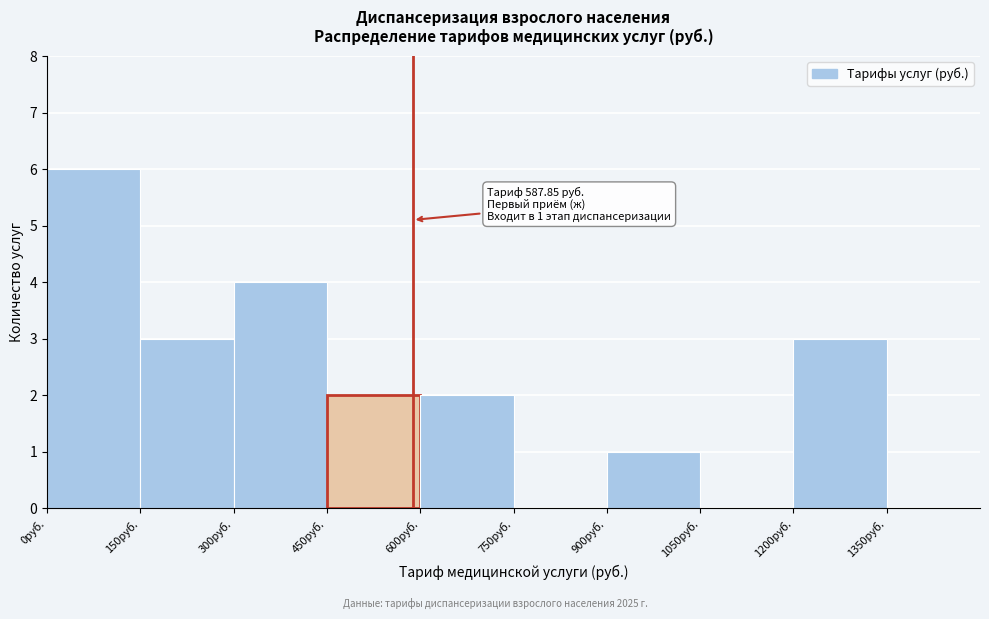

Over which range of the x-axis is the bar tallest?

0 to 150